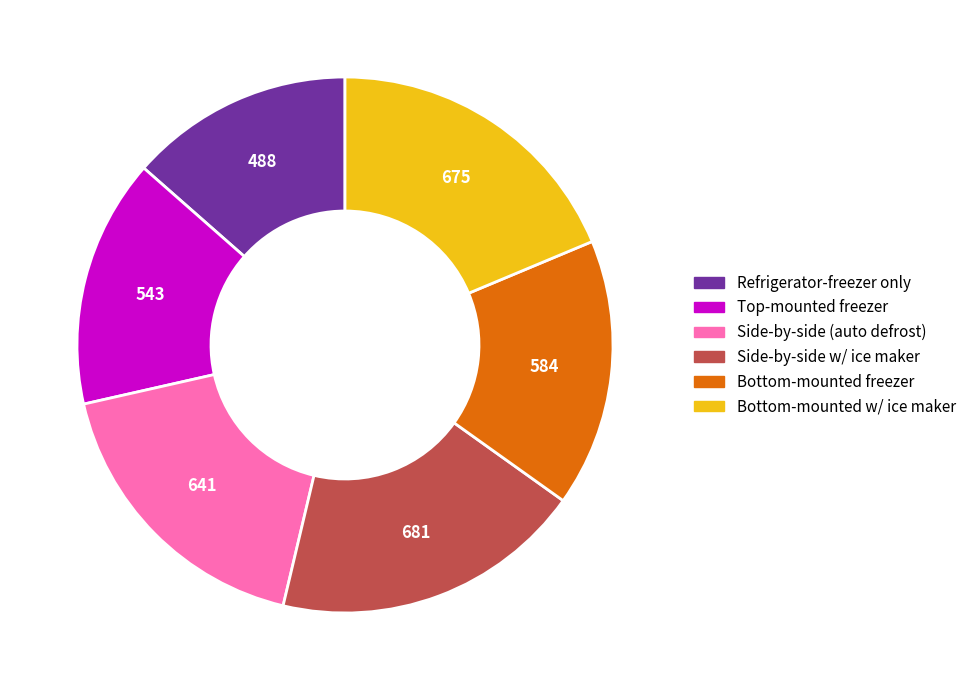

Does any single category account for the majority?

No